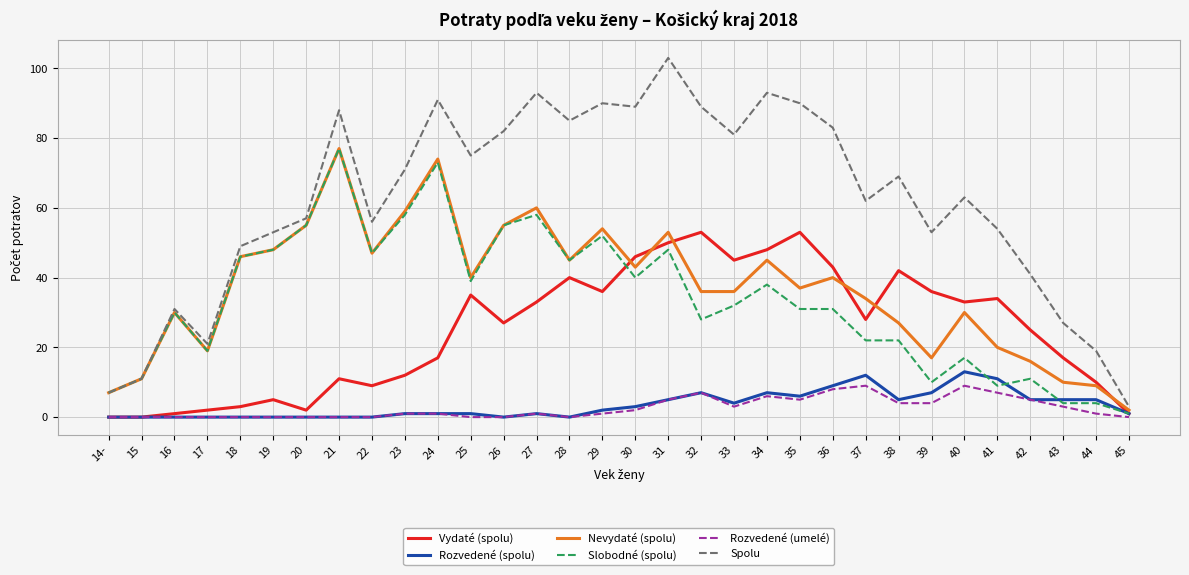

Which series has the largest total across all categories?

Spolu